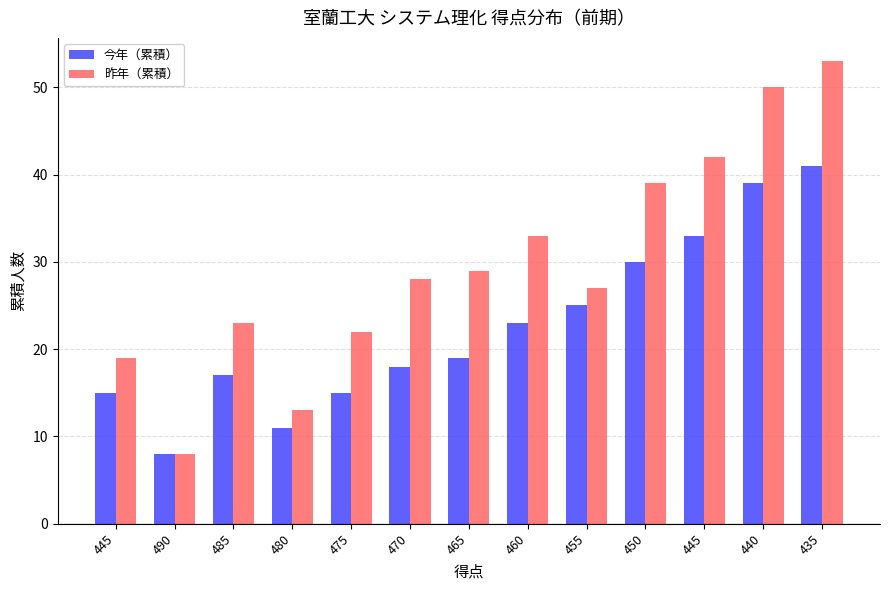

What is the label of the 9th bar from the left?

455